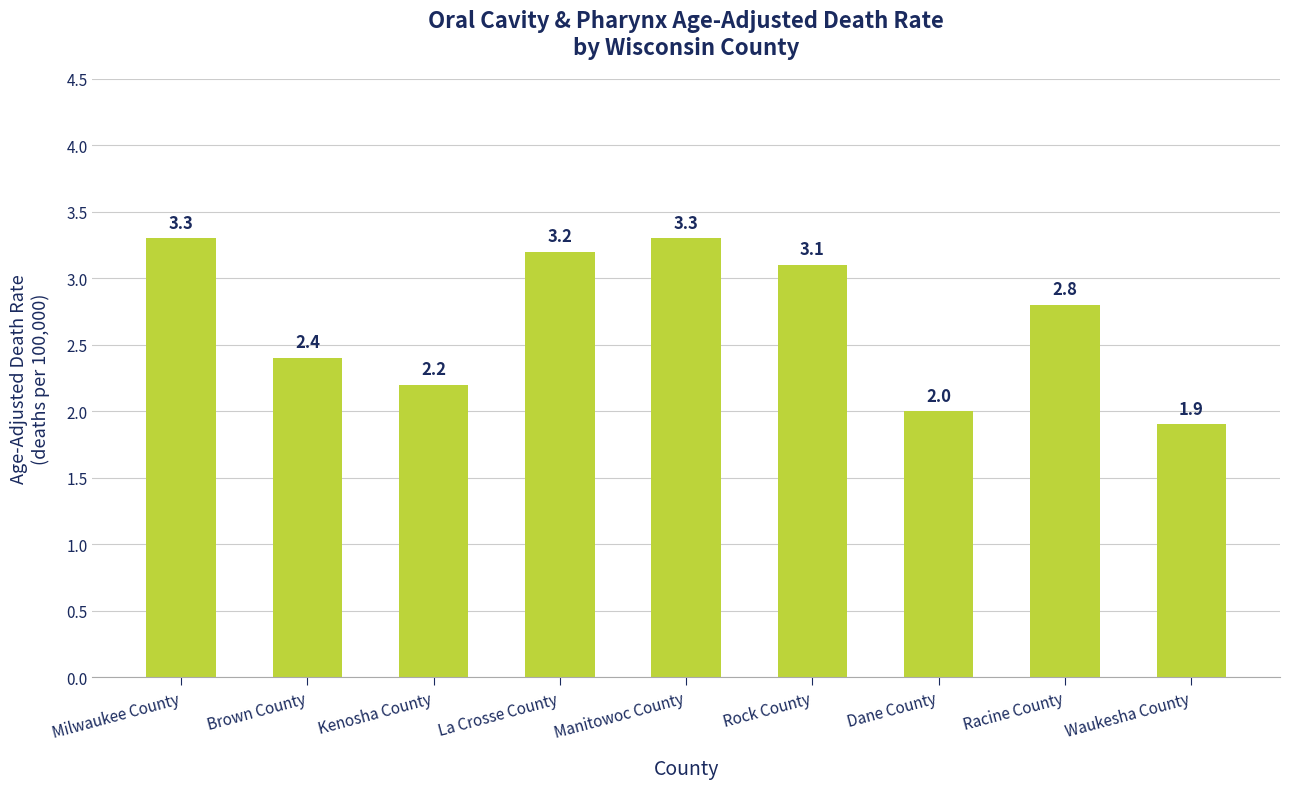

Approximately how many times larger is the value at Brown County compared to Waukesha County?

1.3